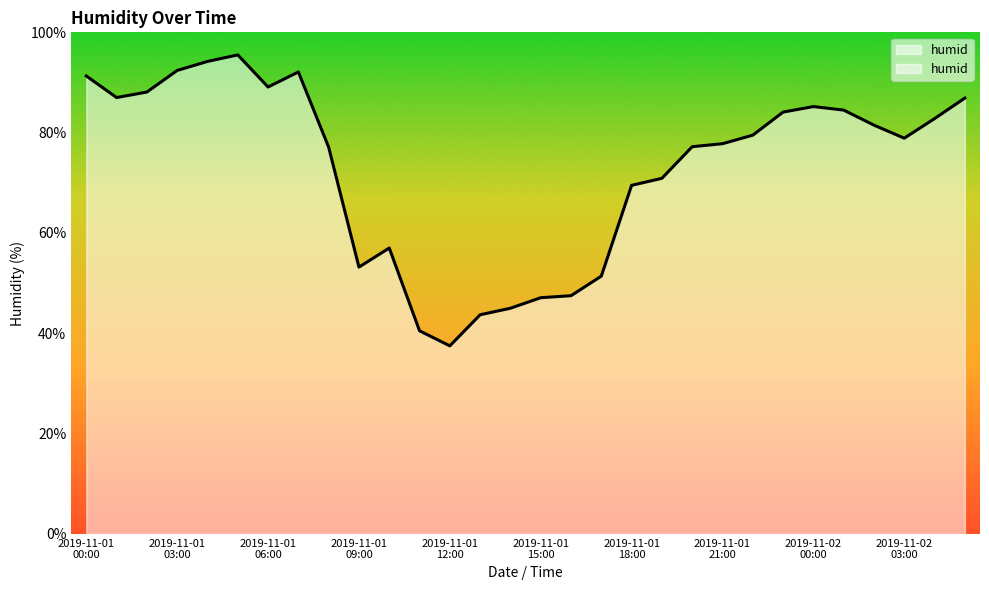

What value does the data have at 2019-11-01 05:00?

95.5